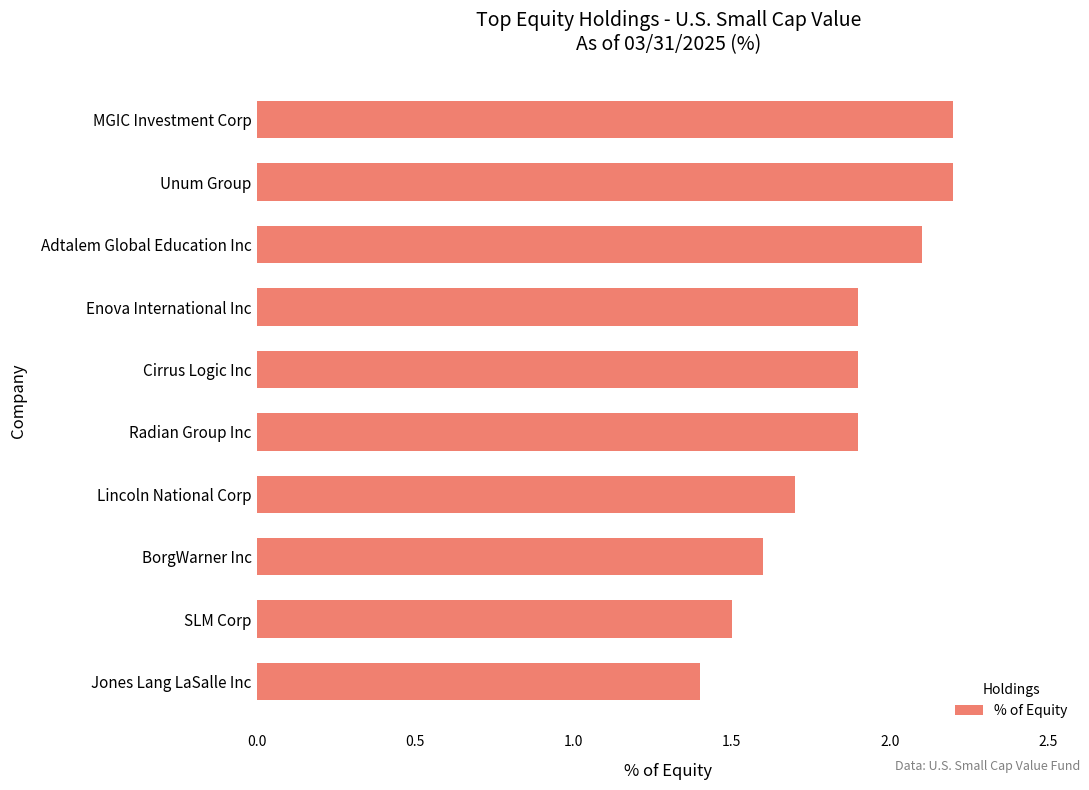

The value at MGIC Investment Corp is 3.1. True or false?

False